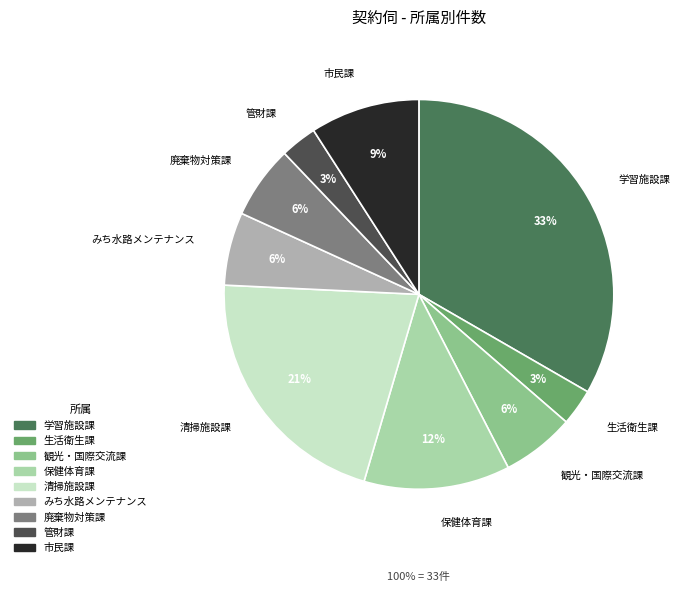

Is there a majority slice in this chart?

No